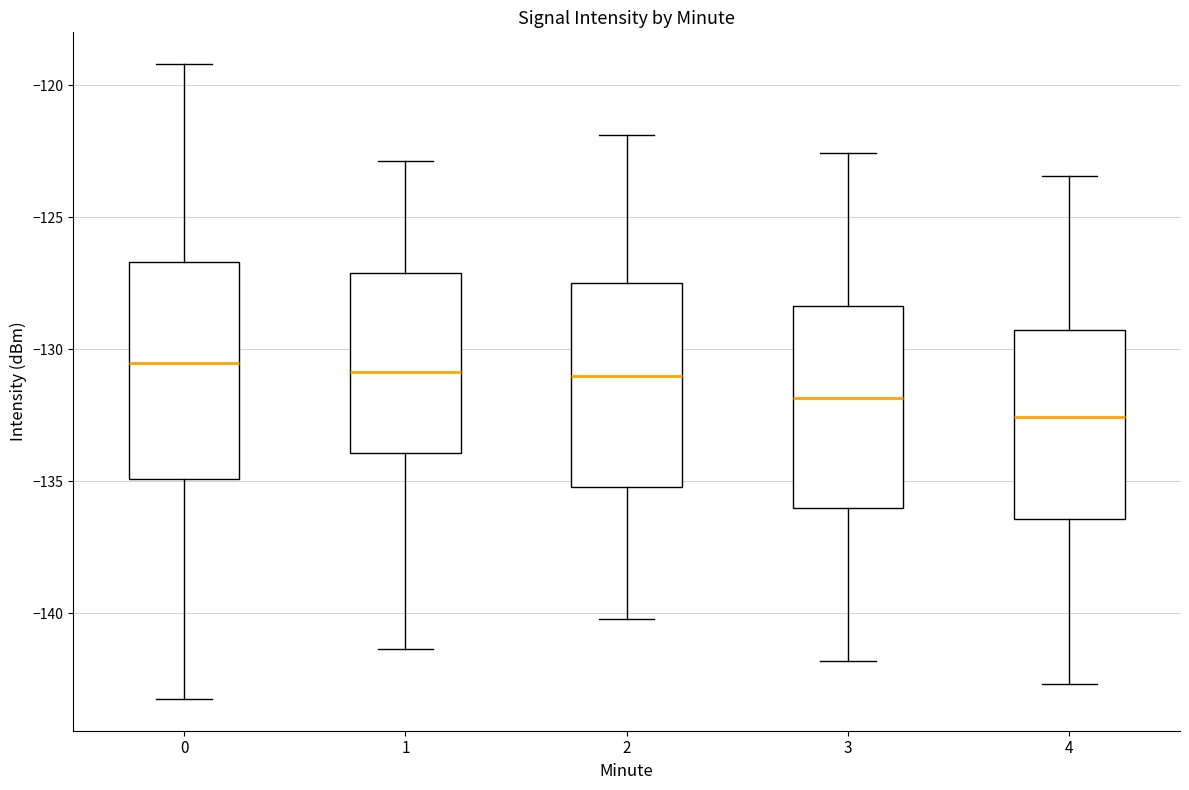

Reading left to right, transcribe this box plot: for each box, give where its median line is, the range the box spans, and where its two whiskers end, as read against the y-axis. The values are not printed on the chart, so give them approximately, as read against the axis.

0: median -130.5, box -135.0 to -126.5, whiskers -143.0 to -119.0
1: median -131.0, box -134.0 to -127.0, whiskers -141.5 to -123.0
2: median -131.0, box -135.0 to -127.5, whiskers -140.0 to -122.0
3: median -132.0, box -136.0 to -128.5, whiskers -142.0 to -122.5
4: median -132.5, box -136.5 to -129.5, whiskers -142.5 to -123.5